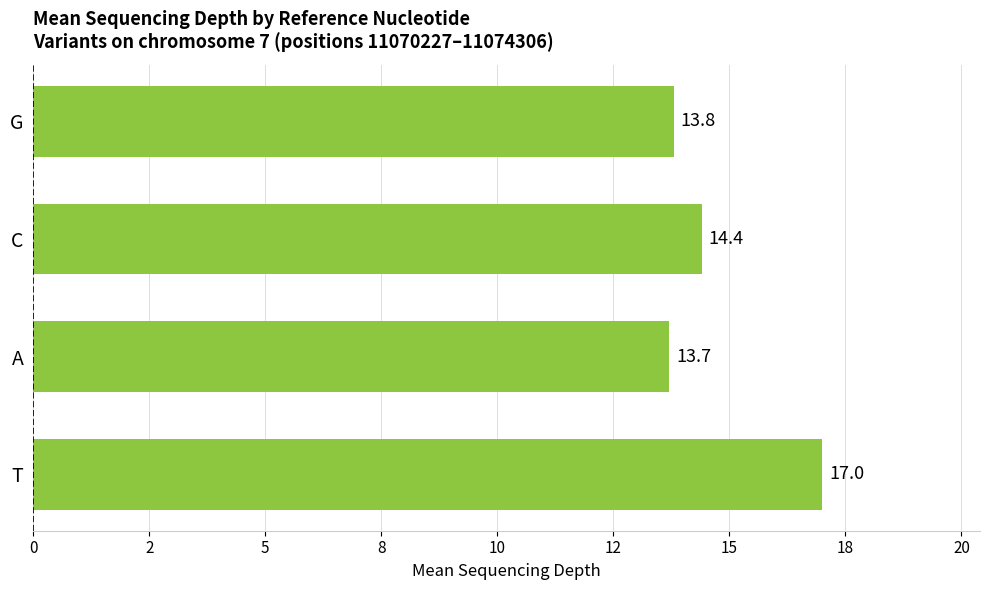

What is the difference between the maximum and minimum values?

3.3